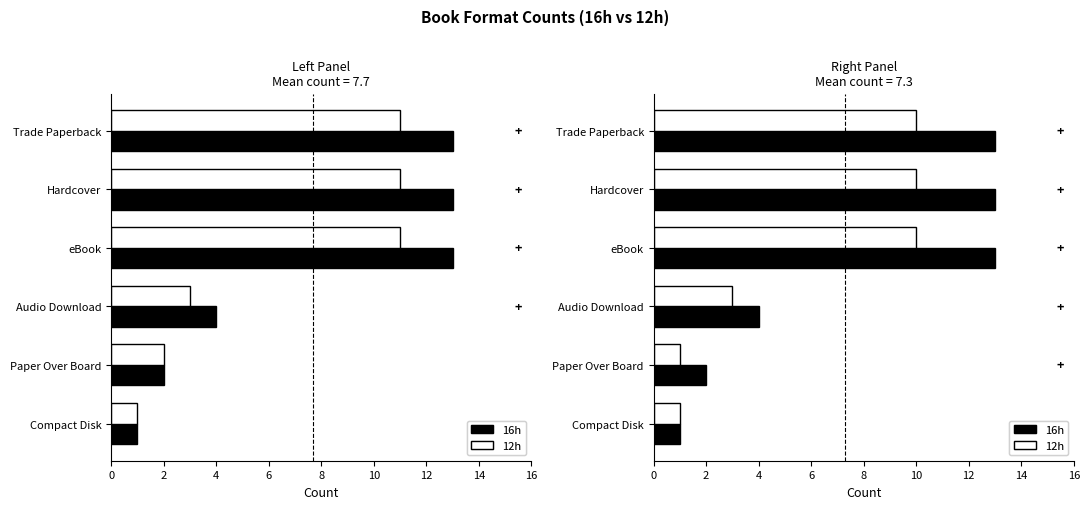

What is the difference between the second highest and second lowest values in the 12h series?

9